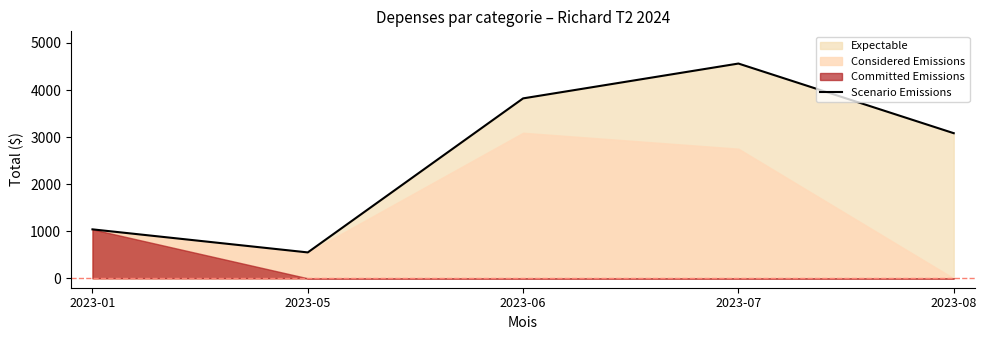

Which category has the lowest value across all series?

2023-05